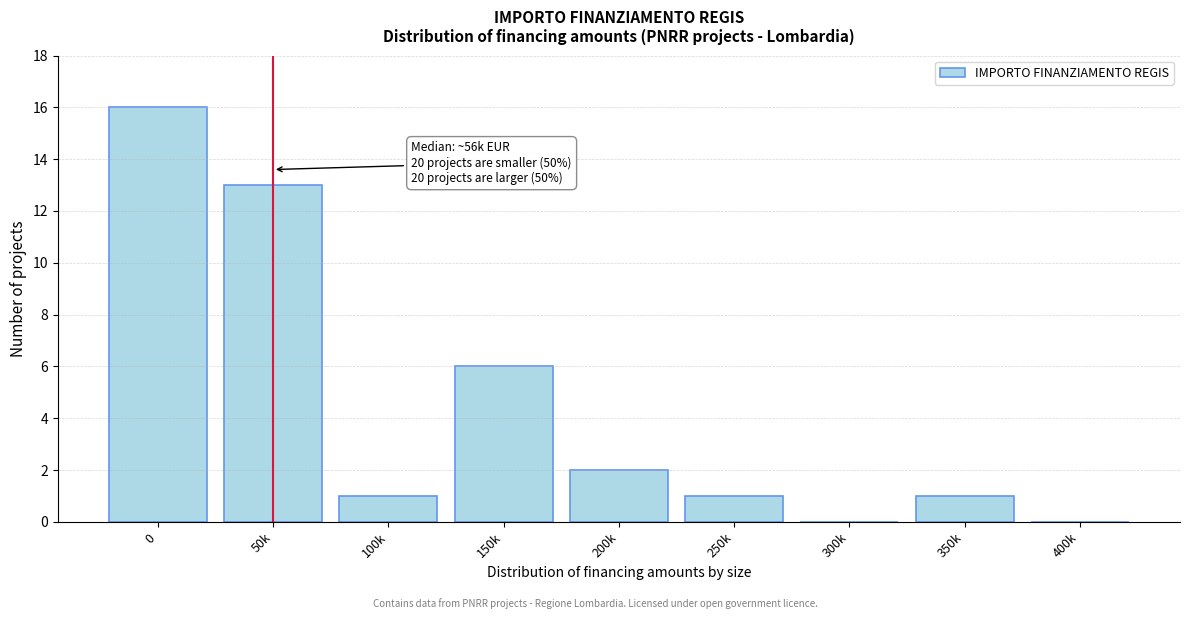

Reading left to right, list all the values displayed in this chart.

0=16	50k=13	100k=1	150k=6	200k=2	250k=1	300k=0	350k=1	400k=0